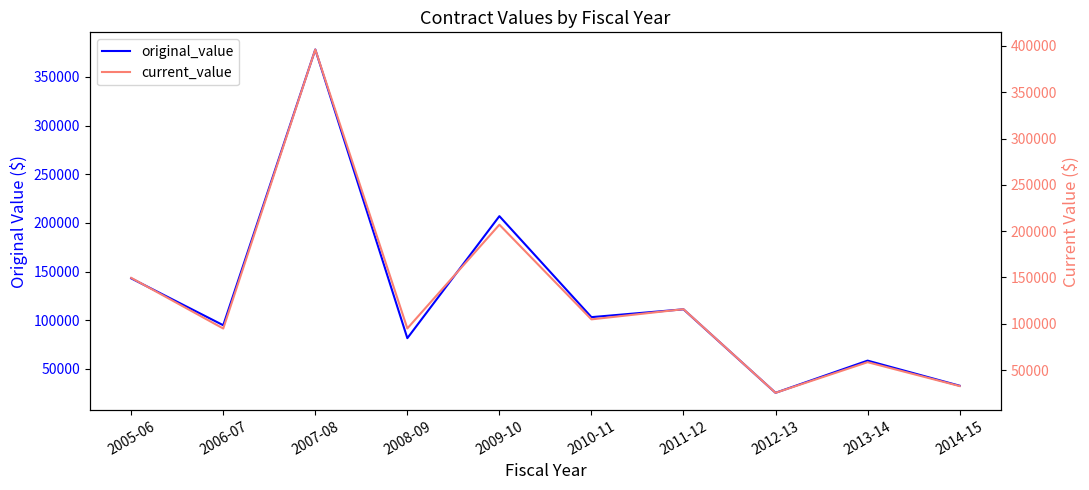

True or false: original_value and current_value intersect in this chart.

False